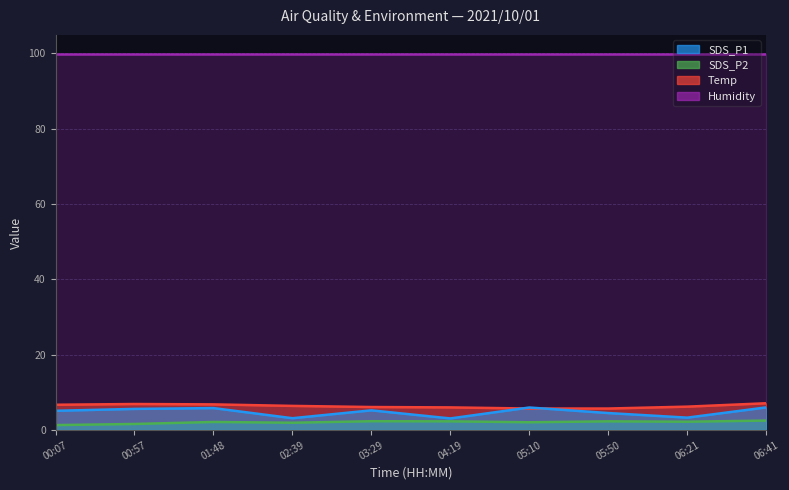

True or false: SDS_P2 and SDS_P1 intersect in this chart.

False